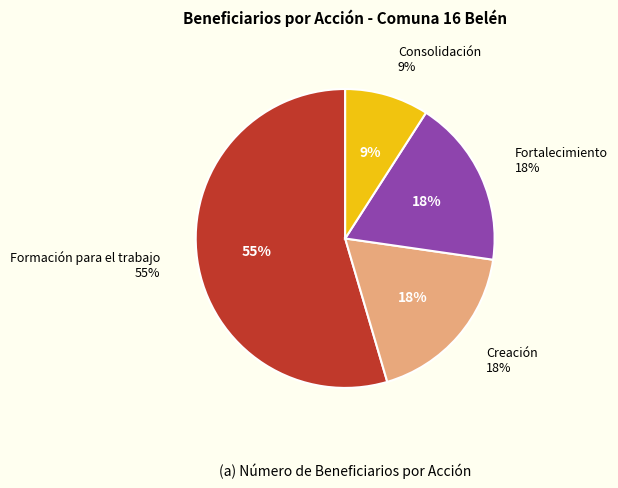

To the nearest percent, what is the average slice percentage?

25%